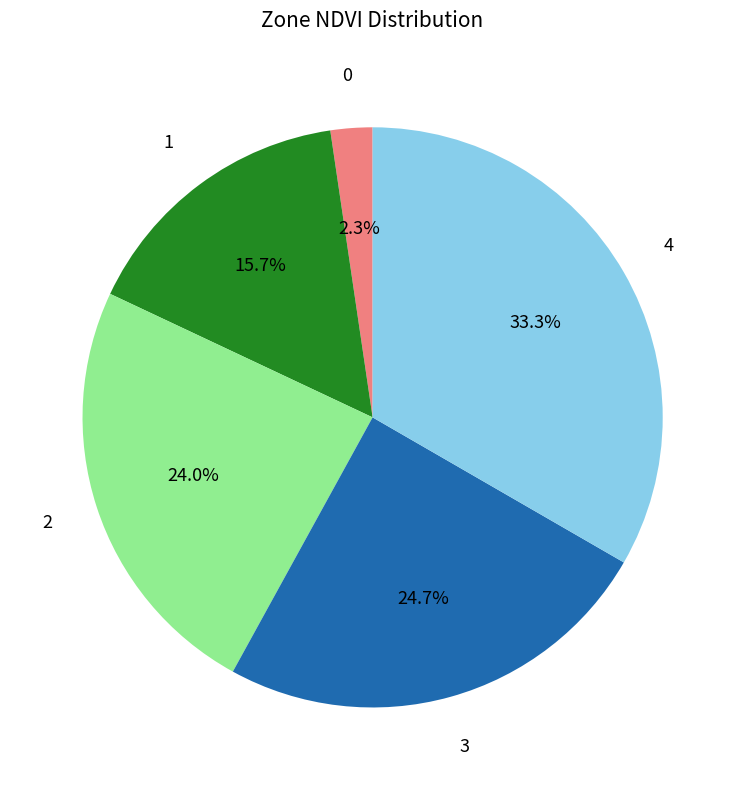

Does any single category account for the majority?

No